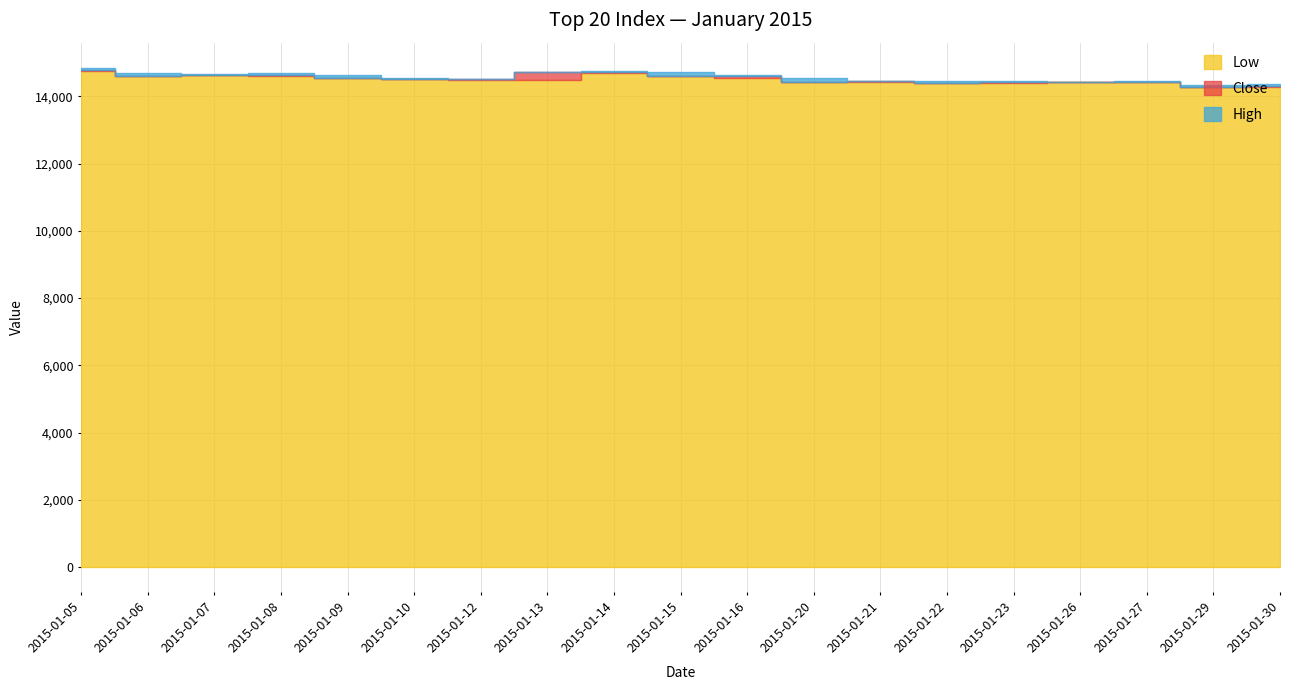

True or false: High and Low intersect in this chart.

False